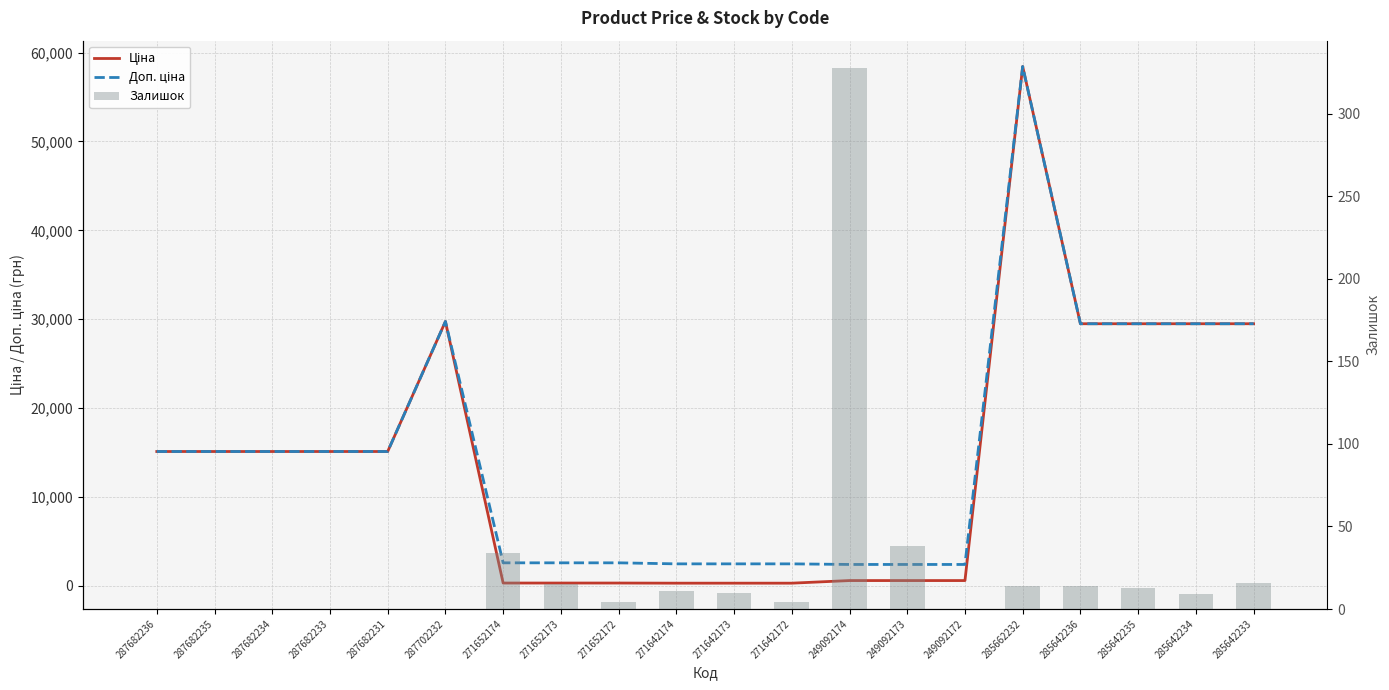

What is the sum of the Доп. ціна values at 285642235 and 287682235?

44611.5